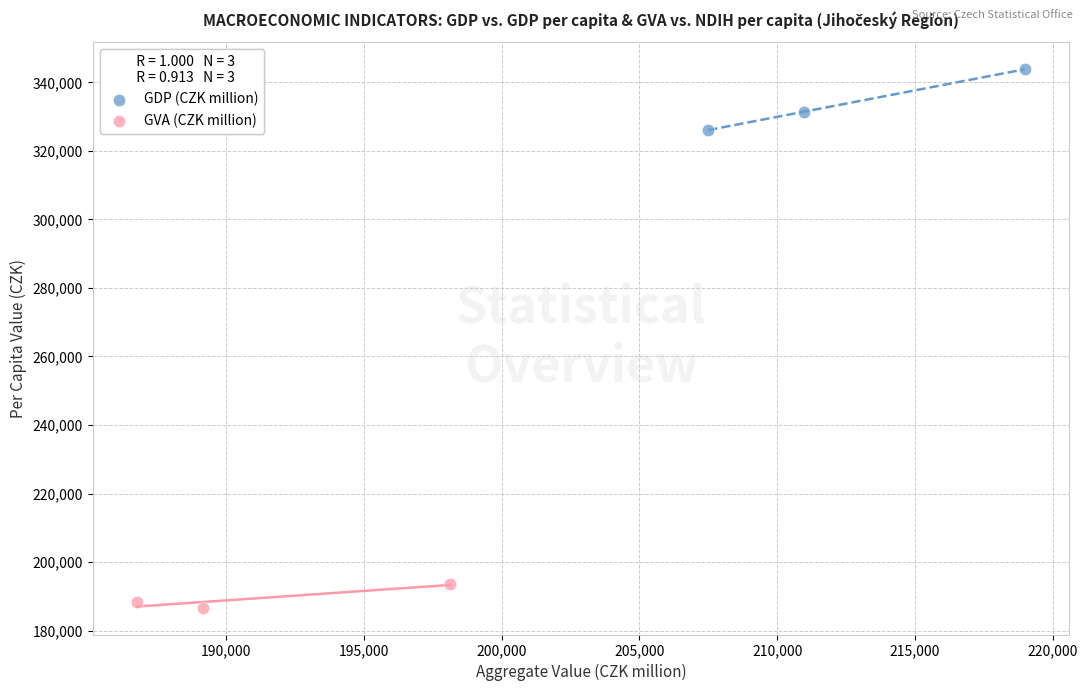

Which series reaches the minimum Y coordinate?

GVA (CZK million)